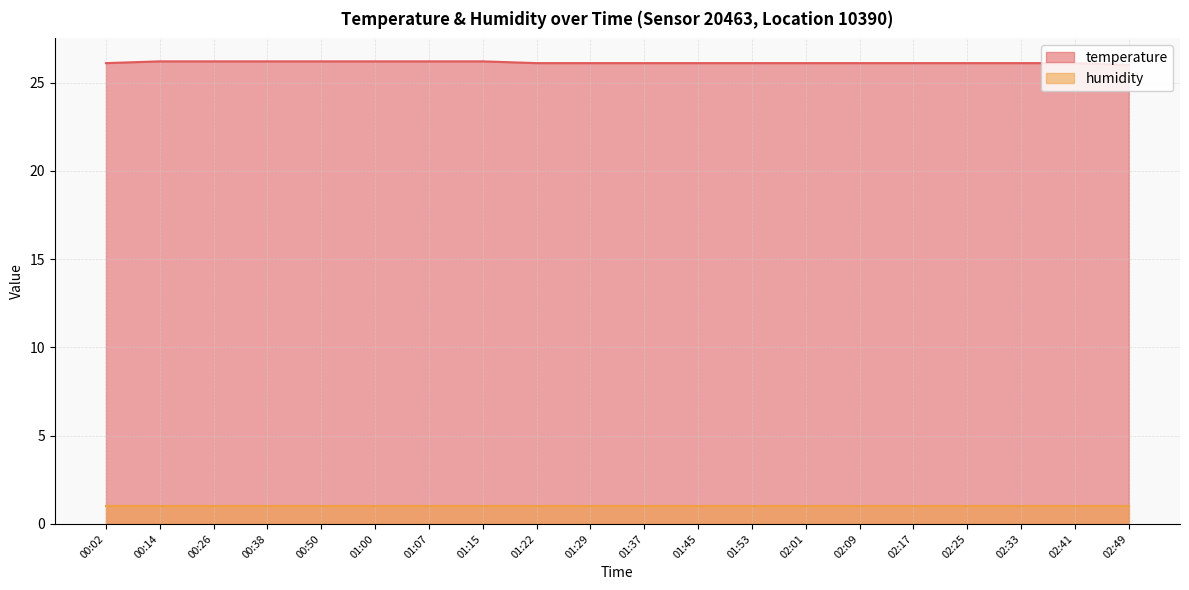

How many data points are above 26?

19